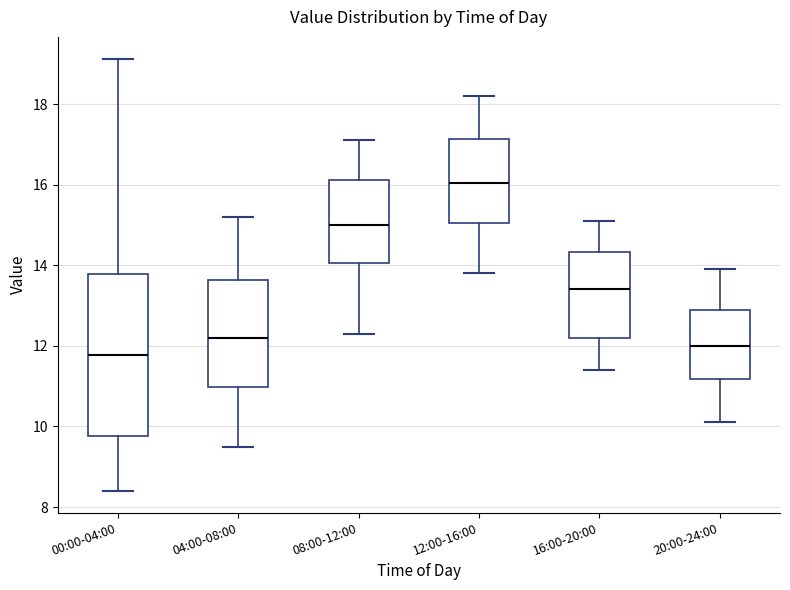

Which box's median line is the highest?

12:00-16:00